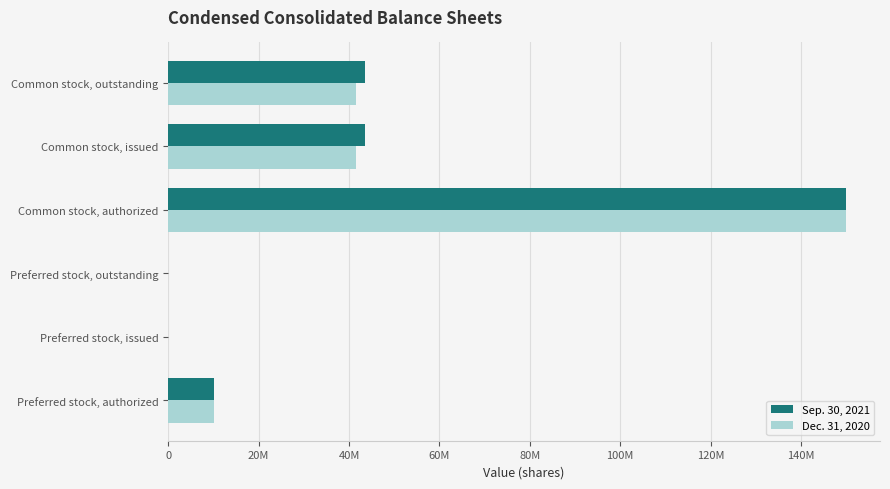

What are all the series names shown in the legend?

Sep. 30, 2021, Dec. 31, 2020